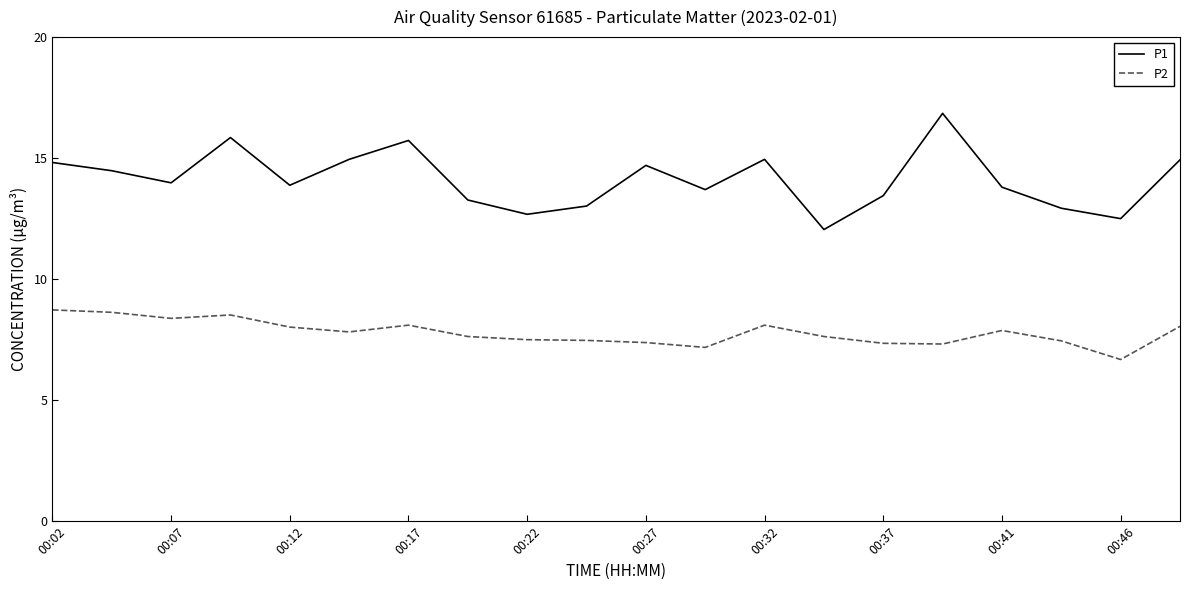

What is the difference between the maximum and minimum values in the P1 series?

4.8